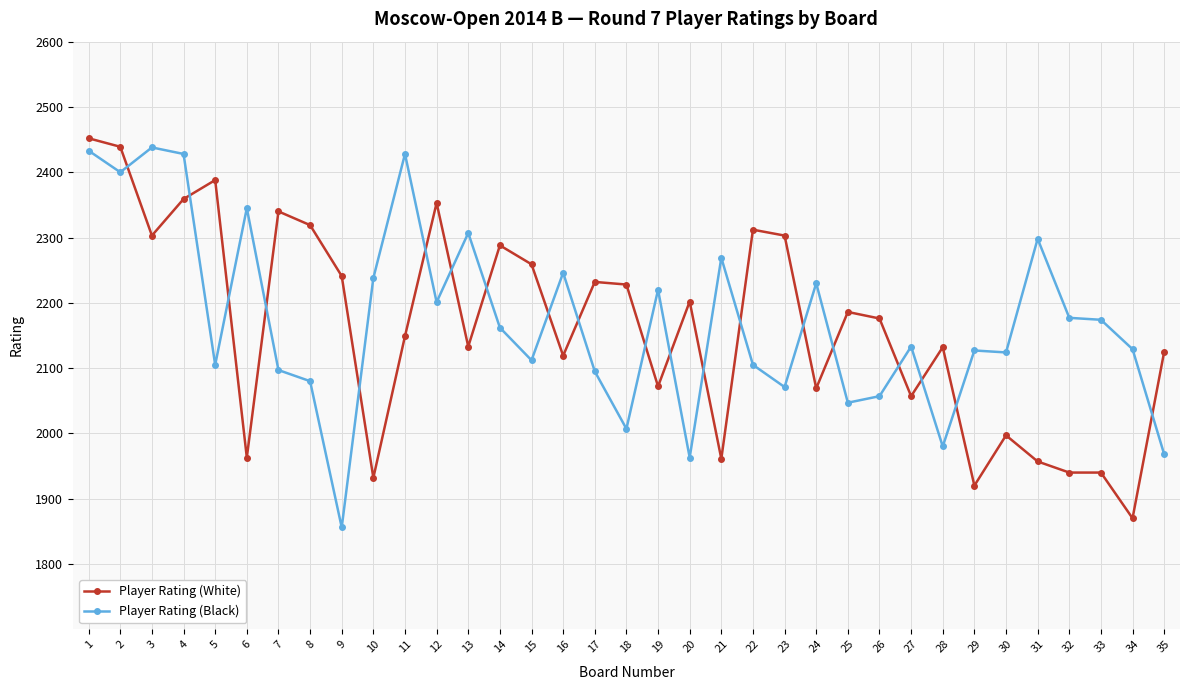

How many intersections are there between Player Rating (White) and Player Rating (Black)?

20